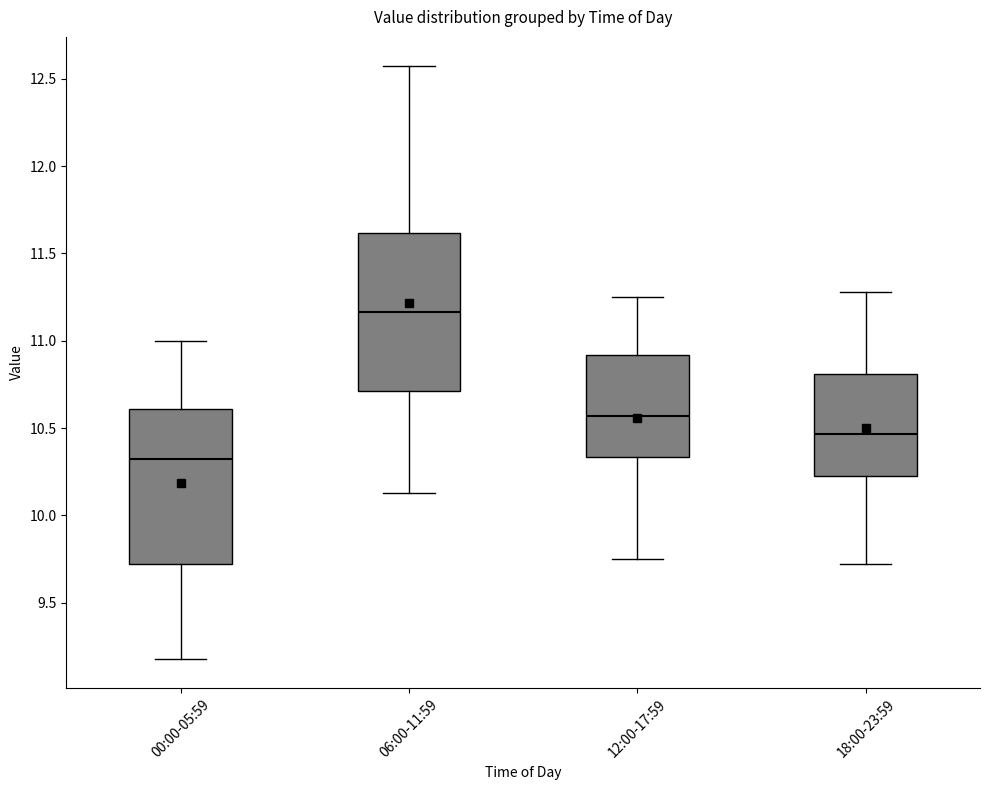

Where is the lower edge of the box for 06:00-11:59 on the y-axis? The values are not printed on the chart, so give them approximately, as read against the axis.

10.70